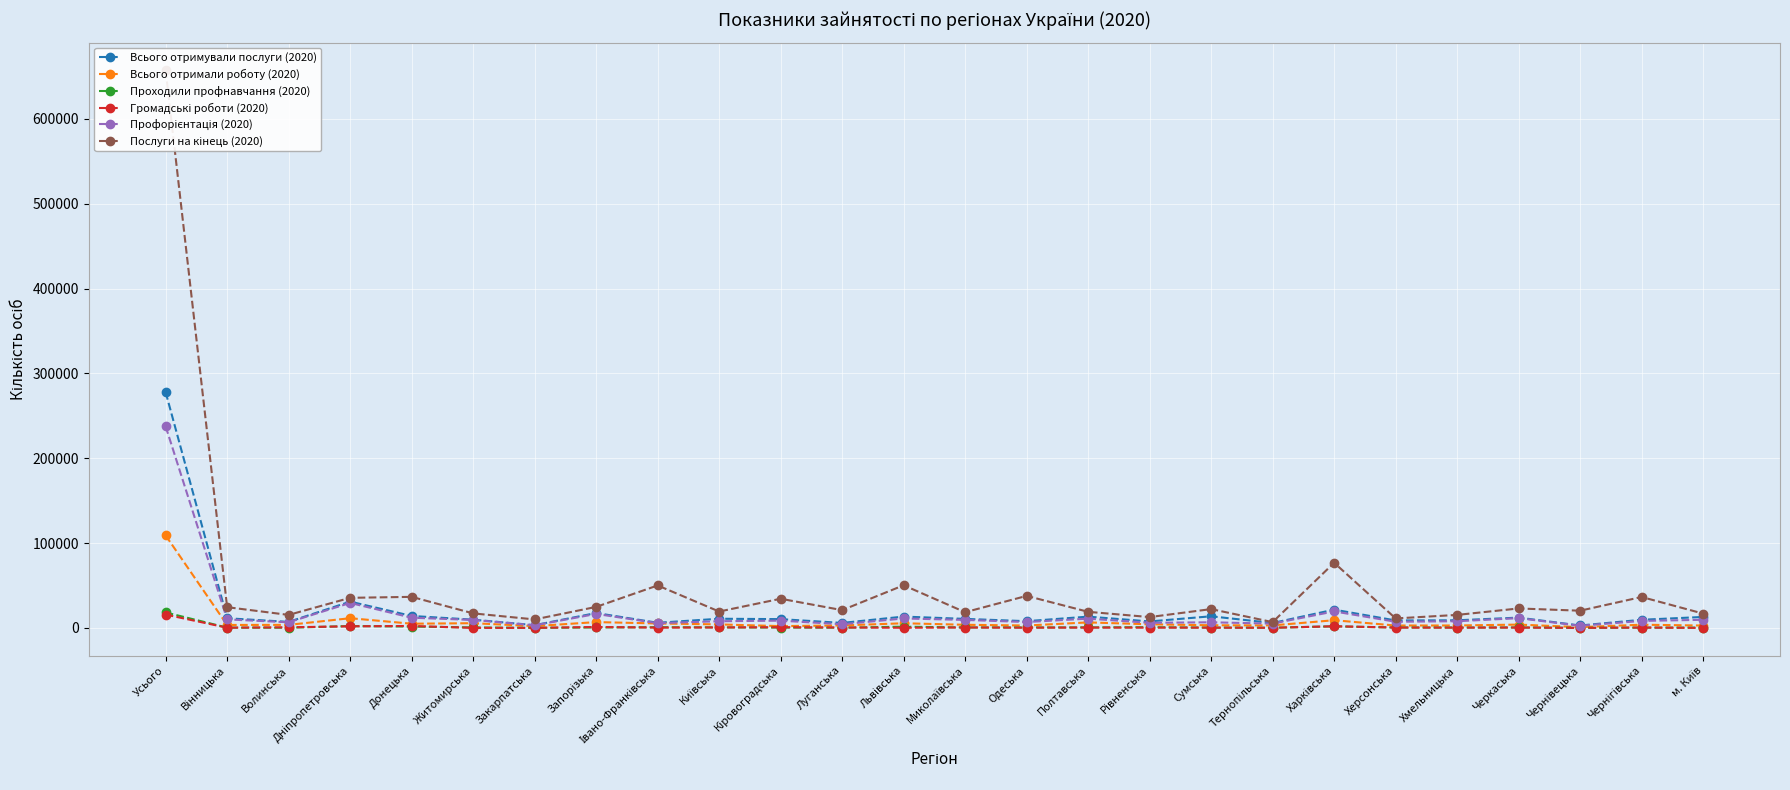

What is the lowest value of the Громадські роботи (2020) series?

51